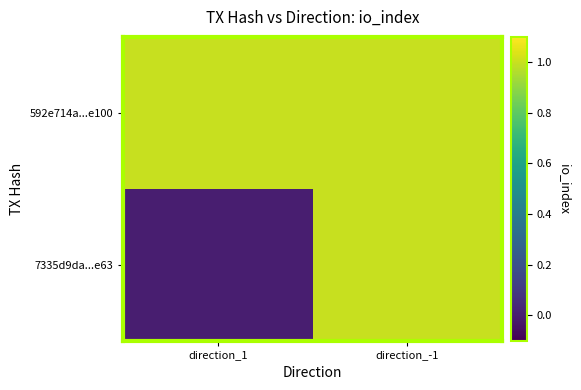

Rank the series by their average value, from highest to lowest.

592e714a...e100, 7335d9da...e63